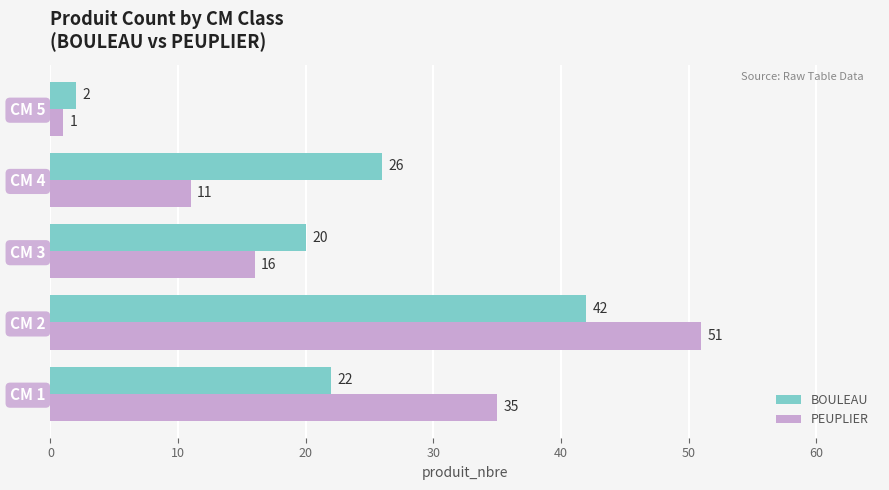

Rank the categories by BOULEAU value from lowest to highest.

CM 5, CM 3, CM 1, CM 4, CM 2